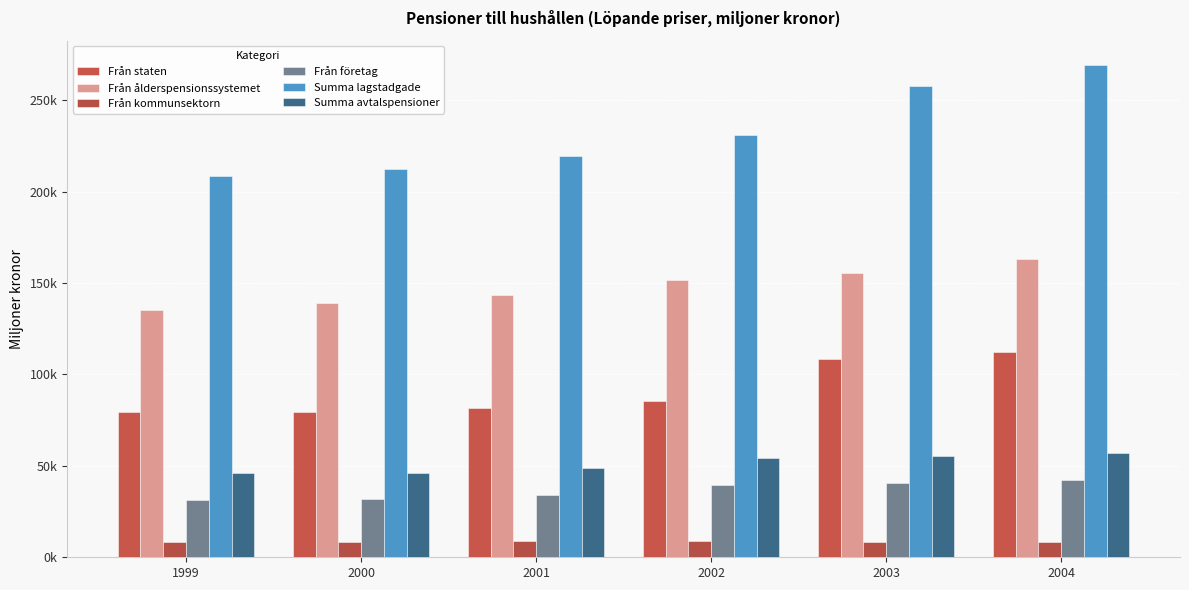

What is the sum of all Från kommunsektorn values?

51850